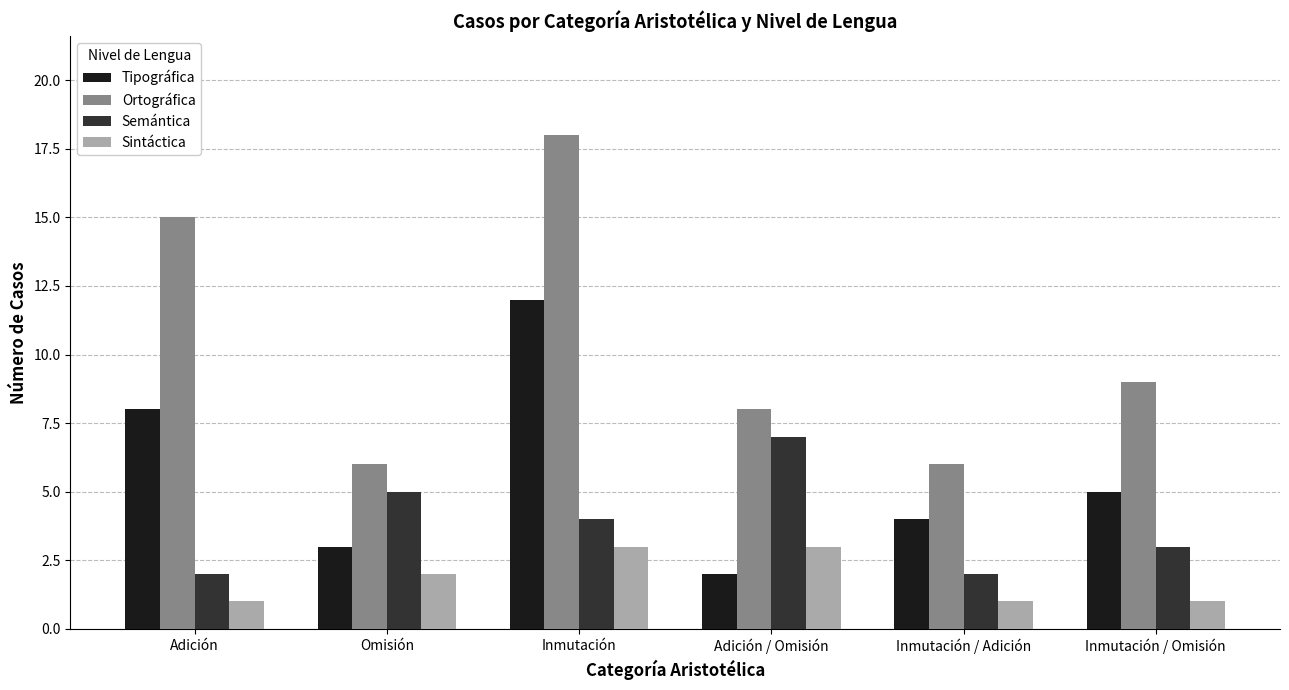

What is the minimum value for Tipográfica?

2